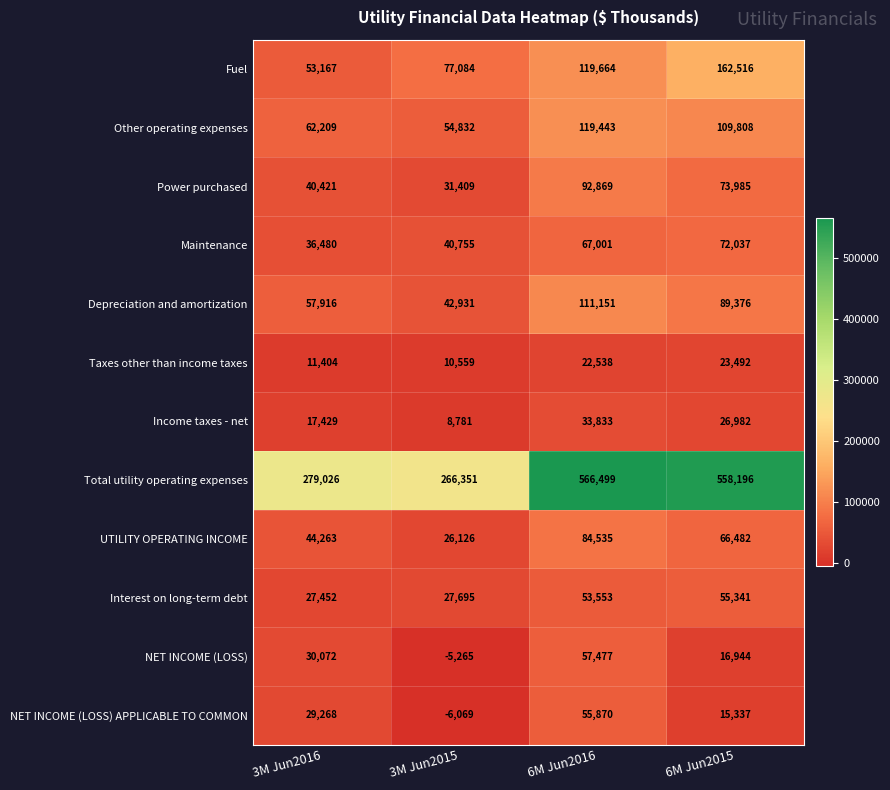

What is the difference between the Depreciation and amortization values at 6M Jun2016 and 3M Jun2015?

68220